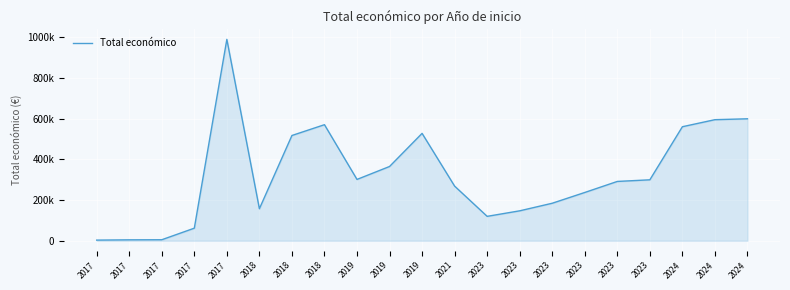

List the labels in order of value, smallest first.

2017, 2017, 2017, 2017, 2023, 2023, 2018, 2023, 2023, 2021, 2023, 2023, 2019, 2019, 2018, 2019, 2024, 2018, 2024, 2024, 2017